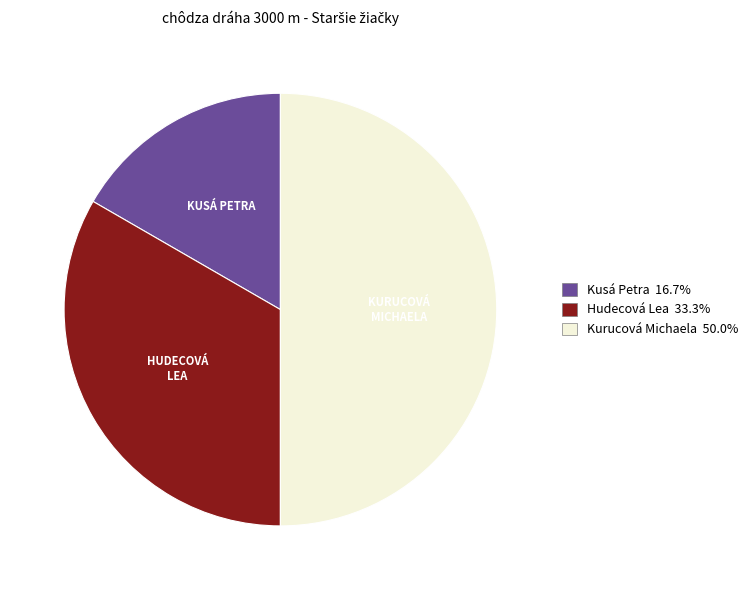

Count the number of slices in the pie.

3